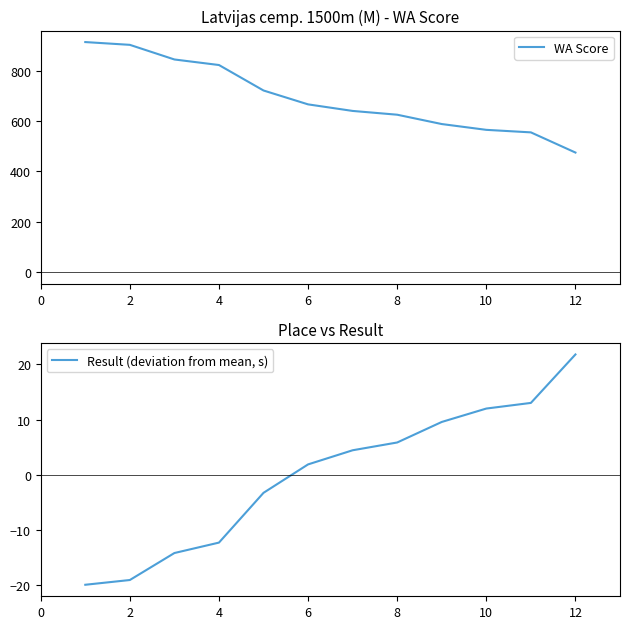

The value of WA Score at 12 is 475. True or false?

True